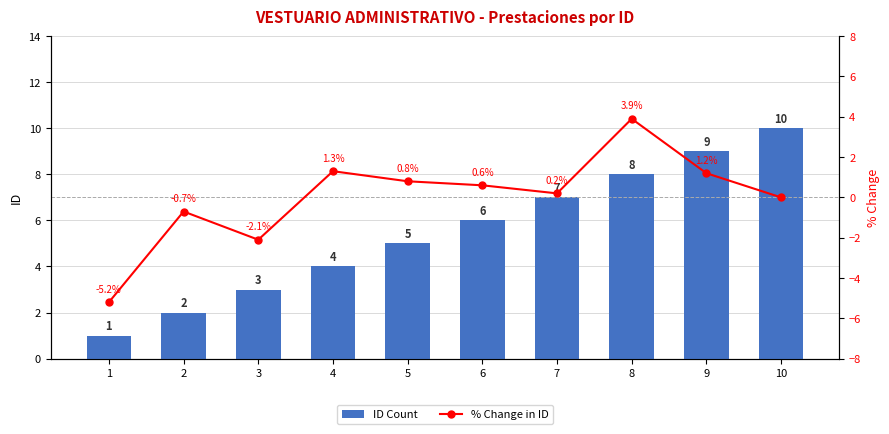

Between 2 and 6, which is larger?

6